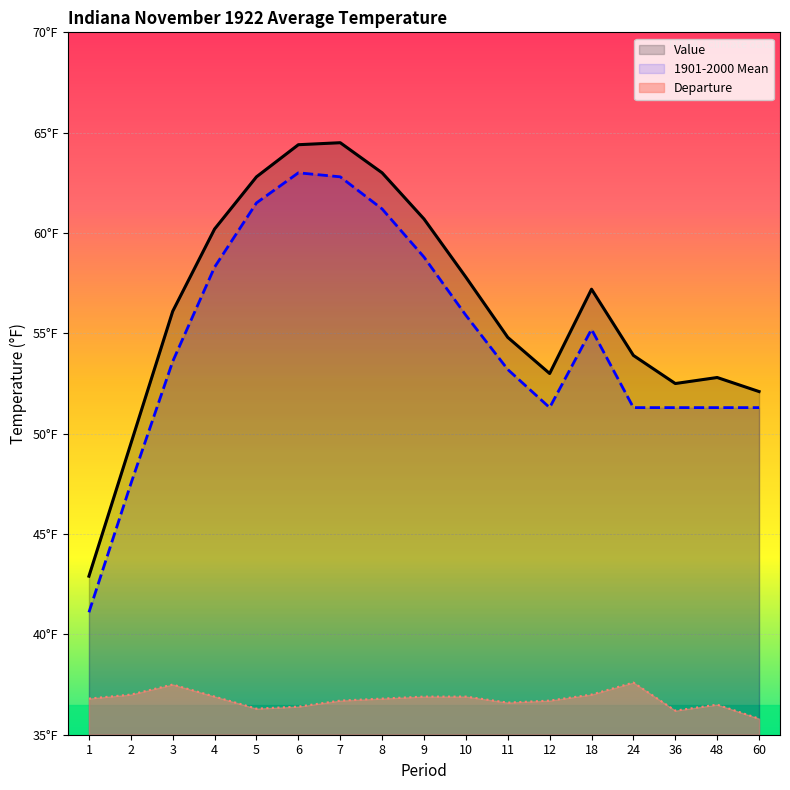

At which label does 1901-2000 Mean first exceed 53?

3